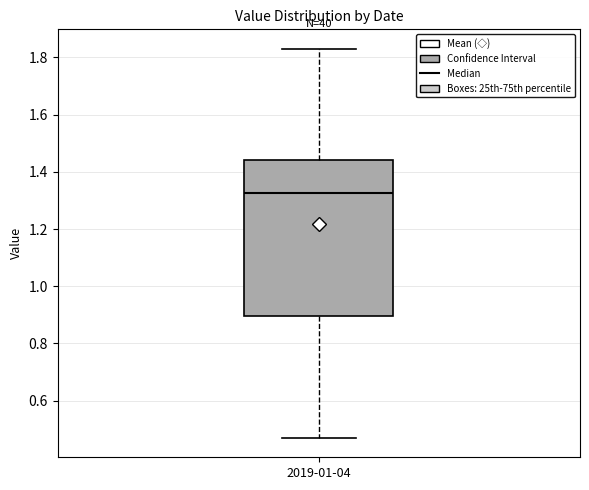

Where is the lower edge of the box for 2019-01-04 on the y-axis? The values are not printed on the chart, so give them approximately, as read against the axis.

0.90